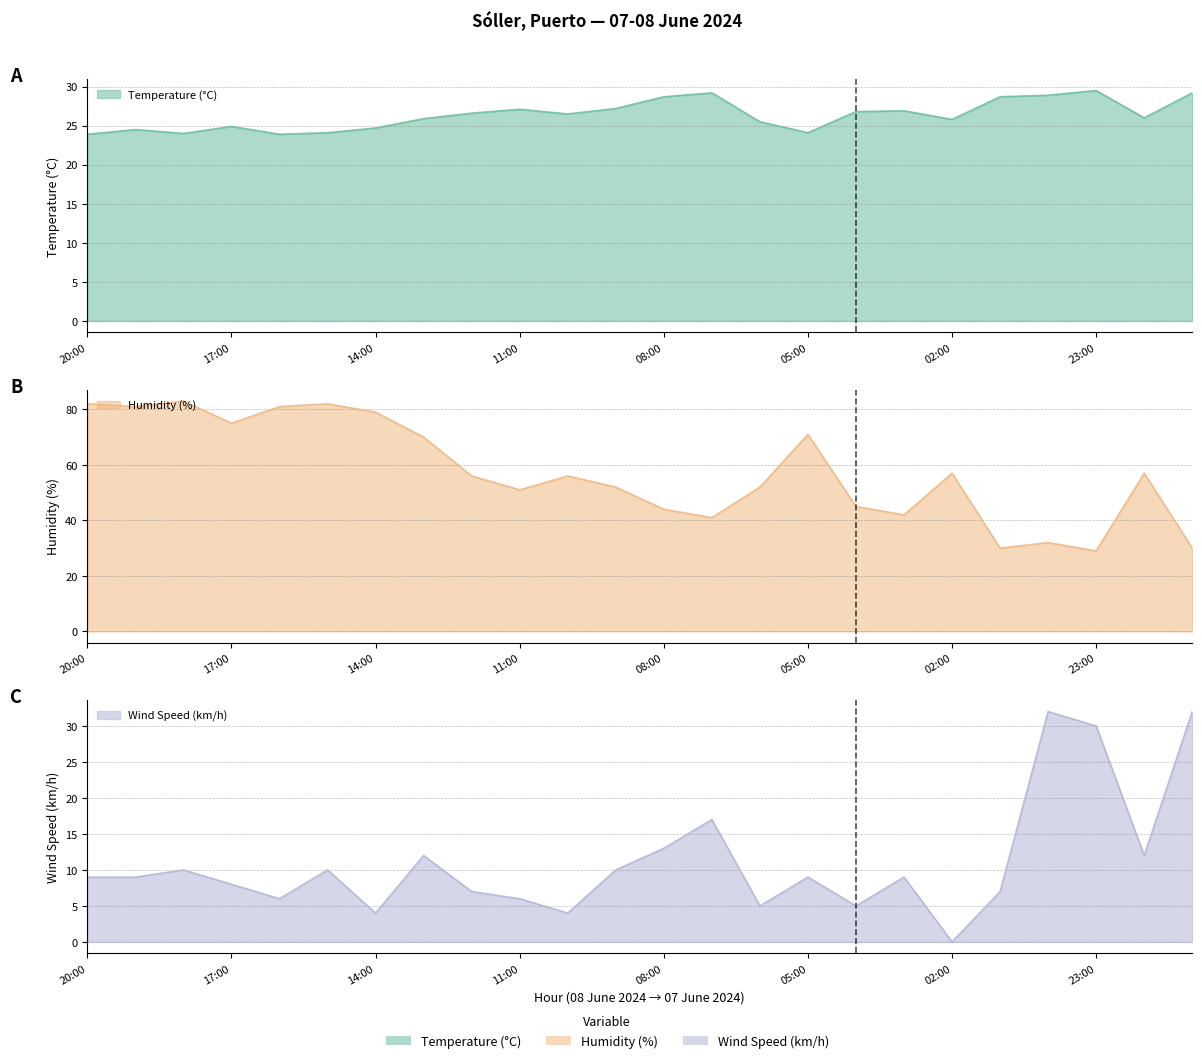

How many data points does each series have?

24